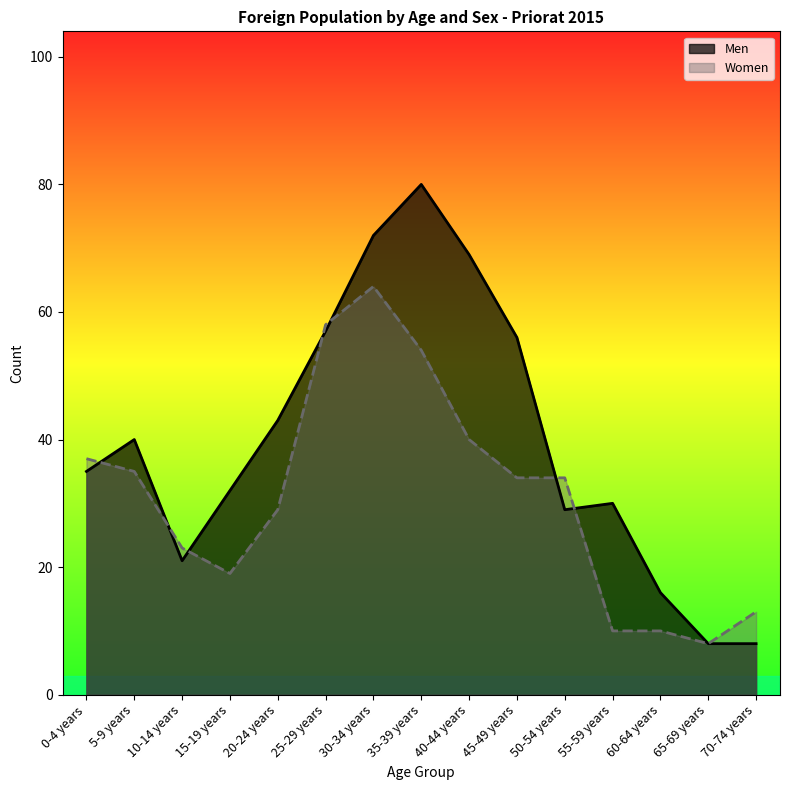

What is the total value across all series at 40-44 years?

109